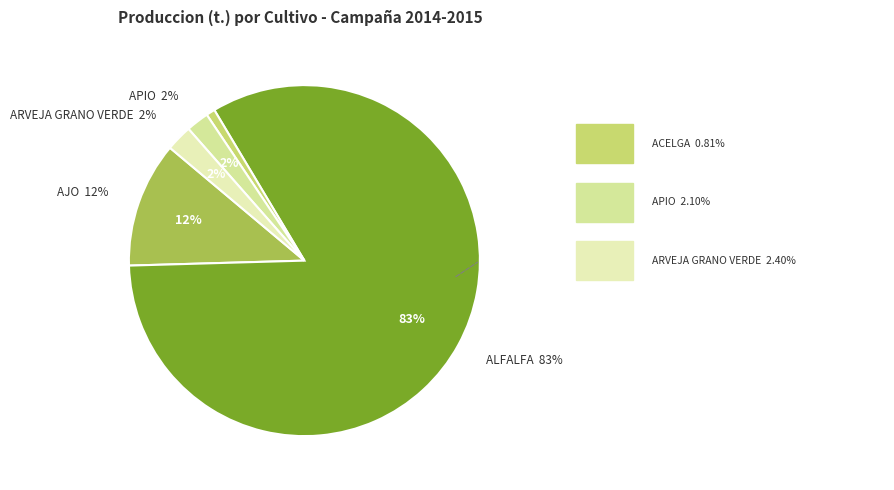

What is the smallest slice in the pie chart?

ACELGA